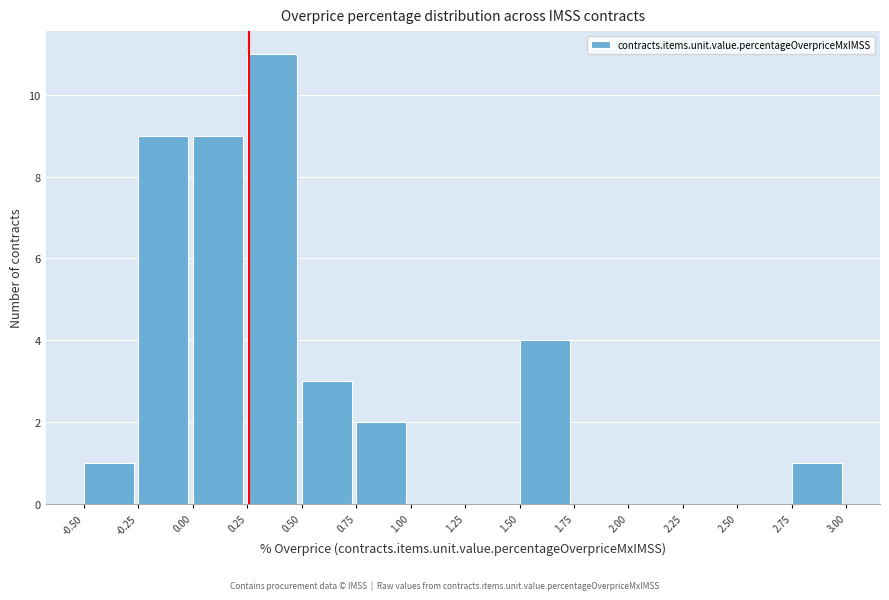

Reading left to right, transcribe this chart: for each bar, give the range it covers on the x-axis and its height. The values are not printed on the chart, so give them approximately, as read against the axis.

-0.50 to -0.25: 1
-0.25 to 0.00: 9
0.00 to 0.25: 9
0.25 to 0.50: 11
0.50 to 0.75: 3
0.75 to 1.00: 2
1.00 to 1.25: 0
1.25 to 1.50: 0
1.50 to 1.75: 4
1.75 to 2.00: 0
2.00 to 2.25: 0
2.25 to 2.50: 0
2.50 to 2.75: 0
2.75 to 3.00: 1